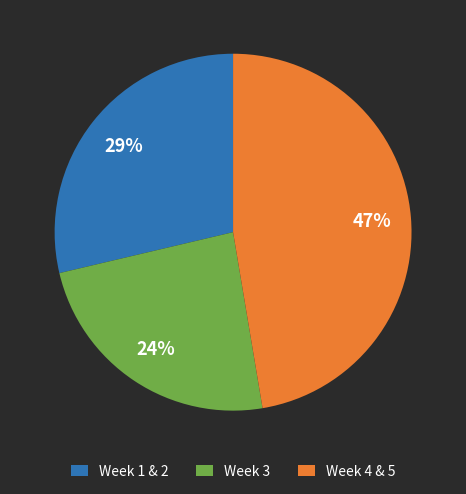

The Week 3 slice represents 24% of the pie. True or false?

True